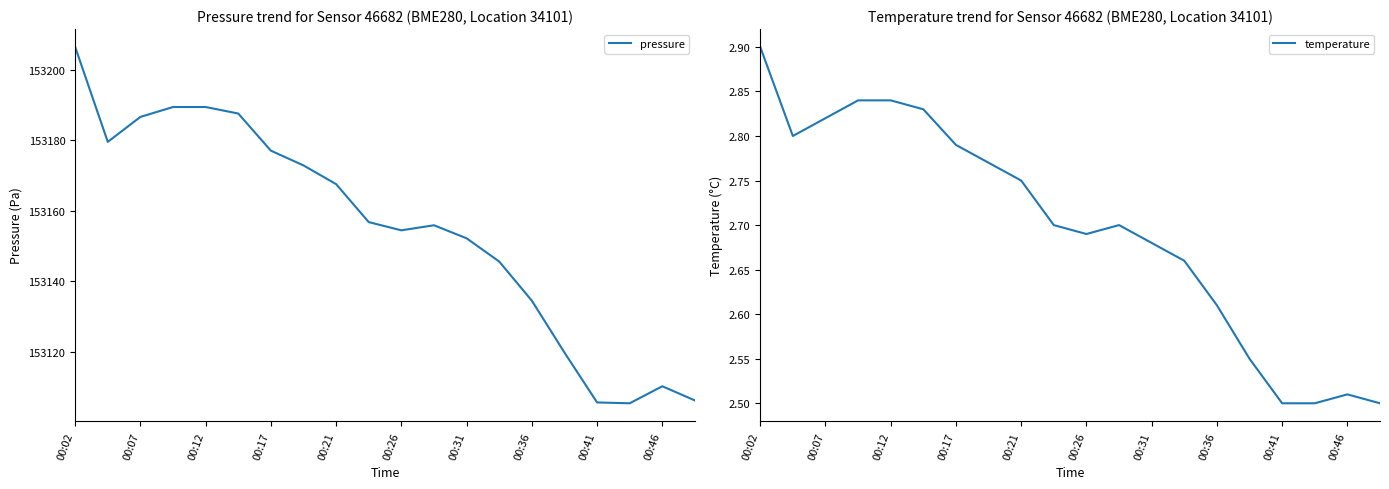

How many interior local peaks does the temperature series have?

2